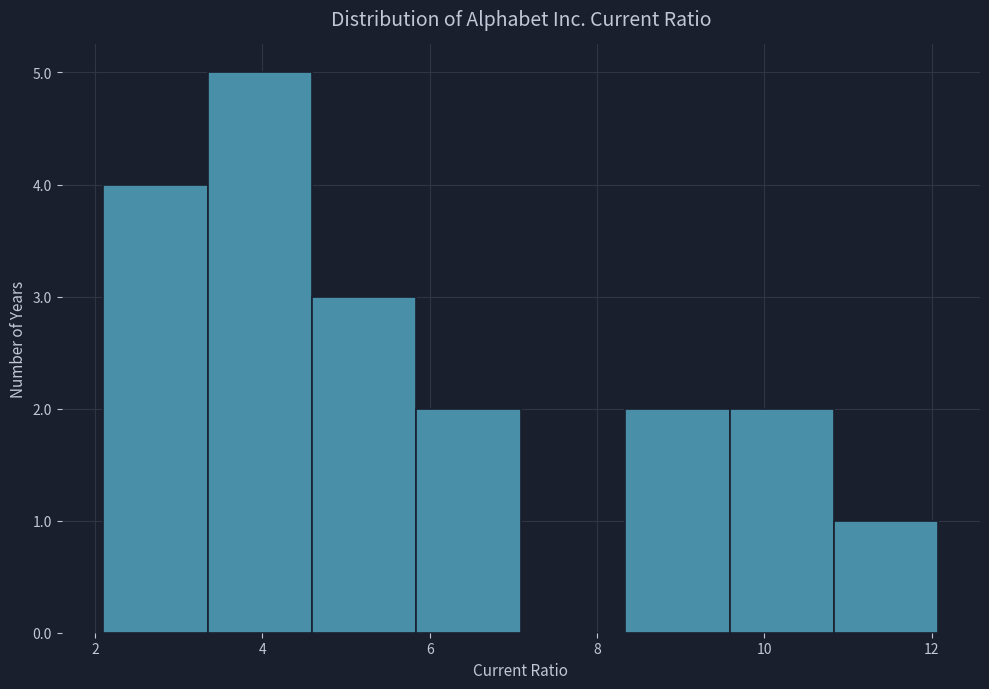

Reading left to right, list every bar in this chart as the range it spans on the x-axis followed by its height. Neither the bar edges nor the heights are printed on the chart, so give them approximately, as read against the axes.

2.2 to 3.4: 4
3.4 to 4.6: 5
4.6 to 5.8: 3
5.8 to 7.0: 2
7.0 to 8.4: 0
8.4 to 9.6: 2
9.6 to 10.8: 2
10.8 to 12.0: 1